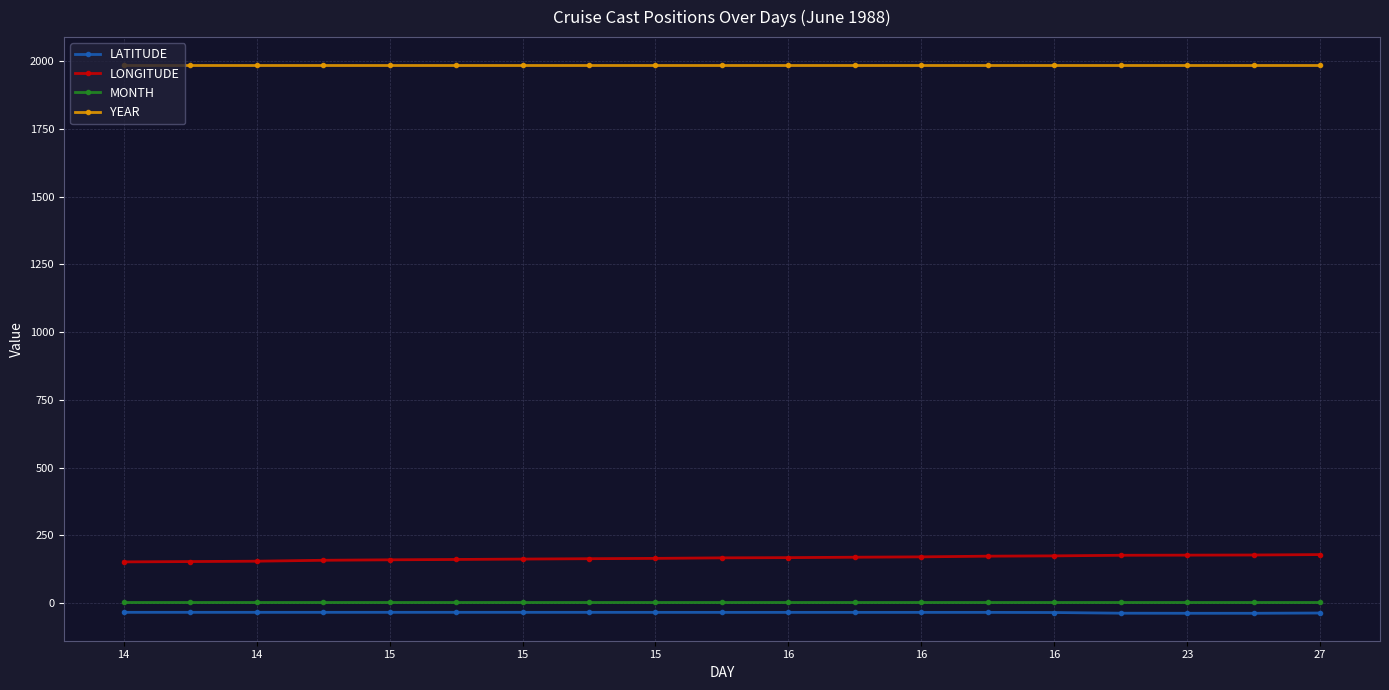

True or false: LATITUDE has more than 0 interior local peaks.

True